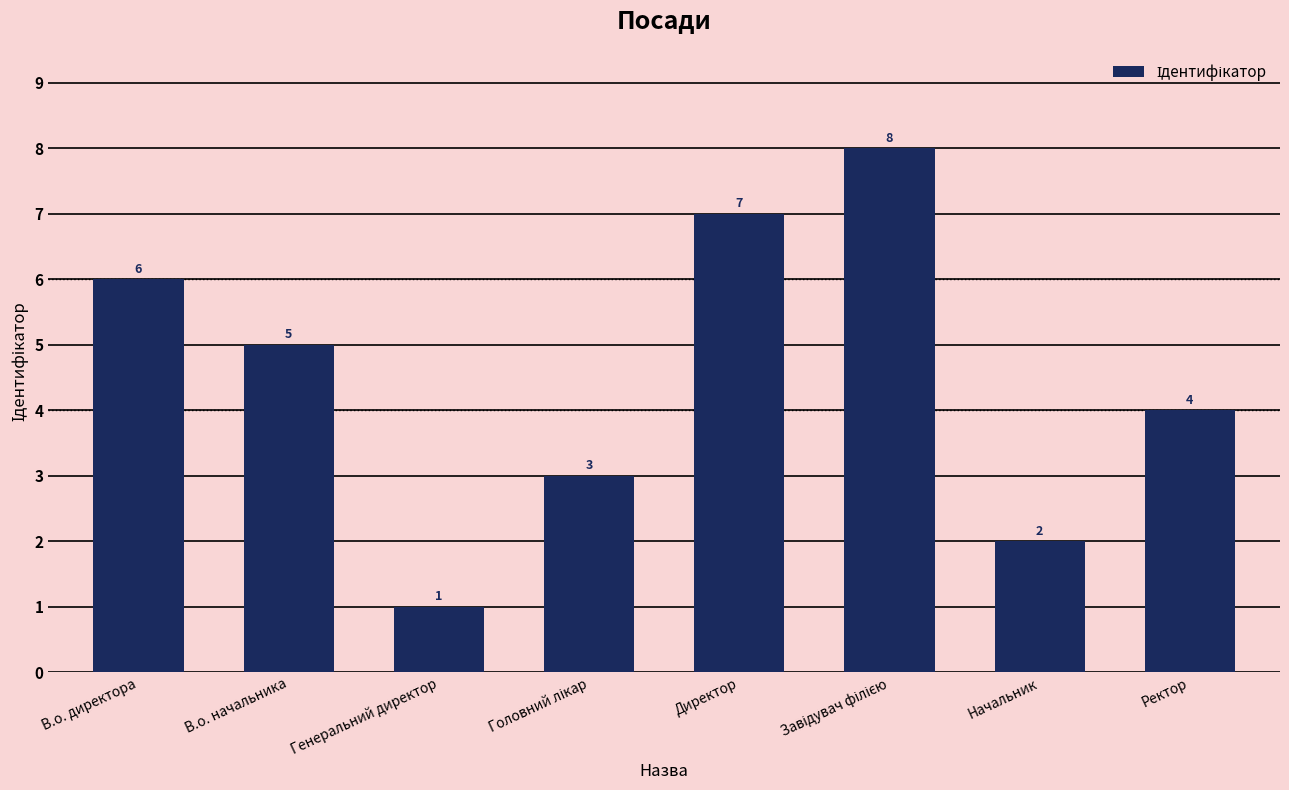

What is the greatest value displayed?

8